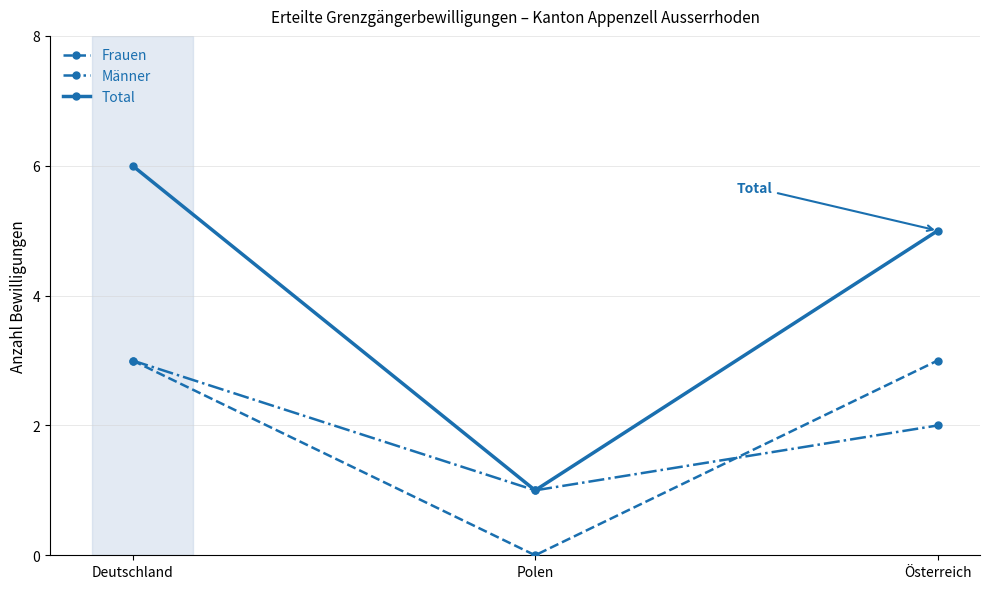

At which label does Männer first exceed 2?

Deutschland